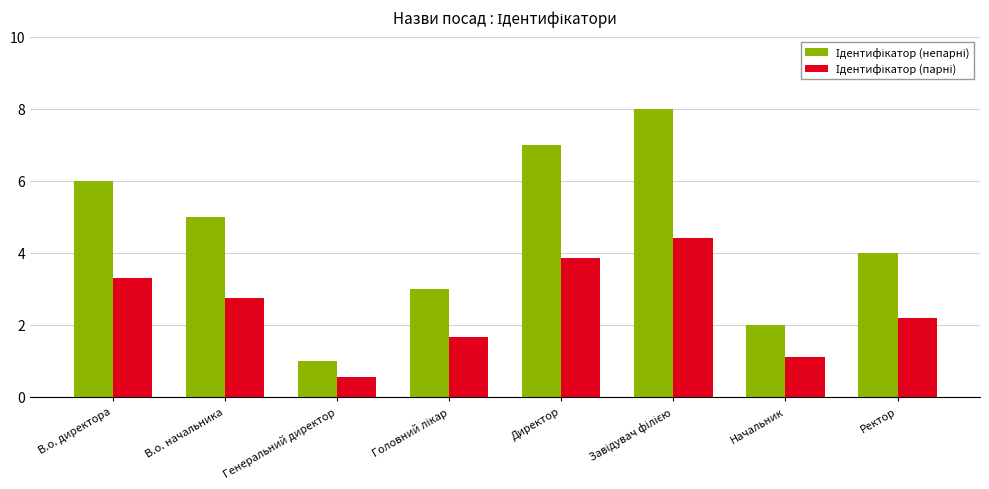

What is the total value across all series at В.о. директора?

9.3